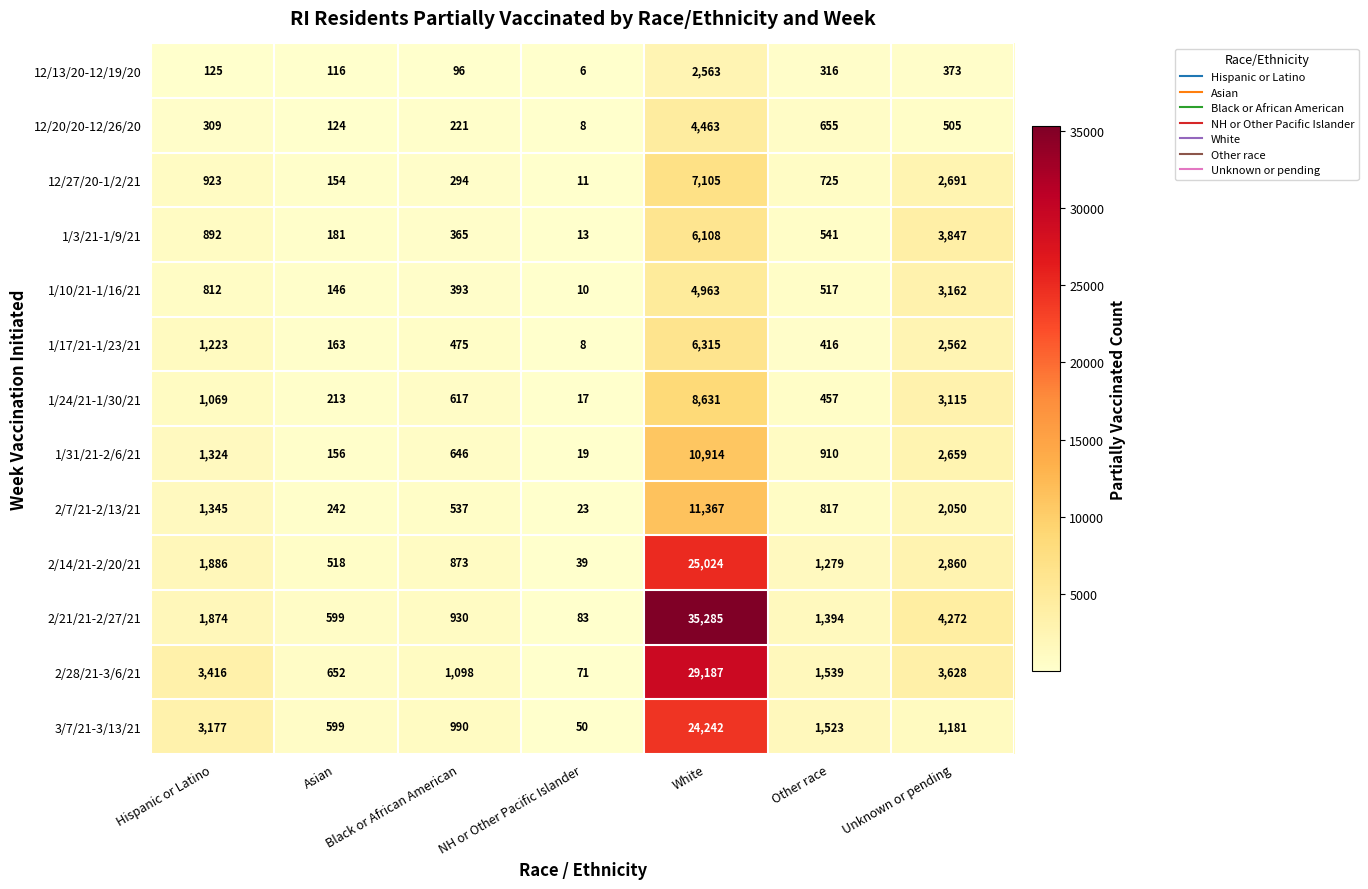

At which category is the sum across all series the highest?

White